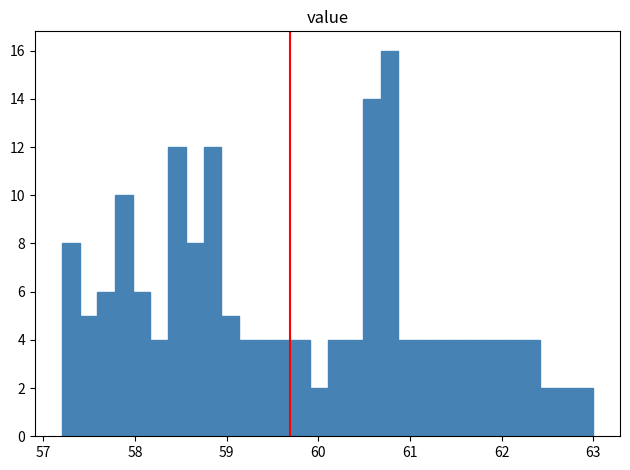

Read against the x-axis, roughly where is the centre of the tallest bar?

60.8